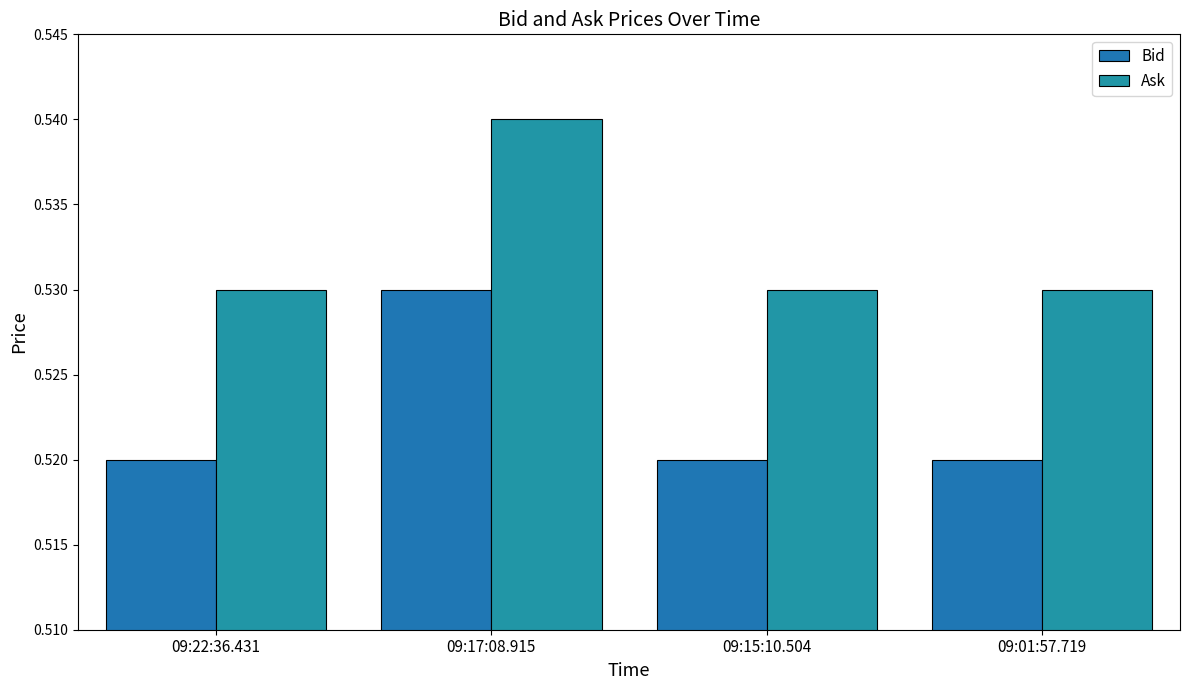

What is the label of the 2nd bar from the right?

09:15:10.504